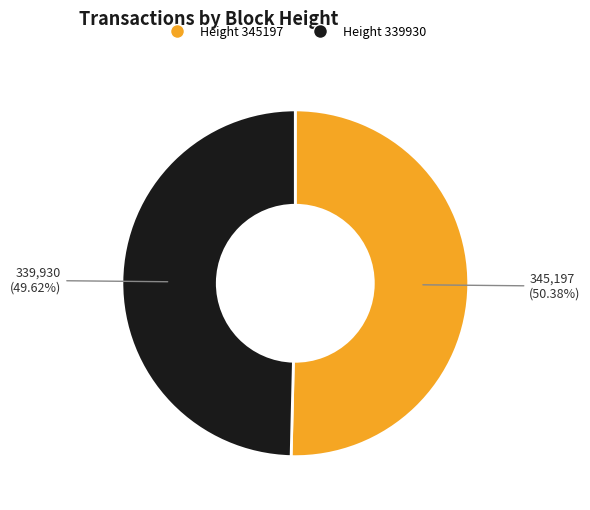

What is the largest slice in the pie chart?

Height 345197